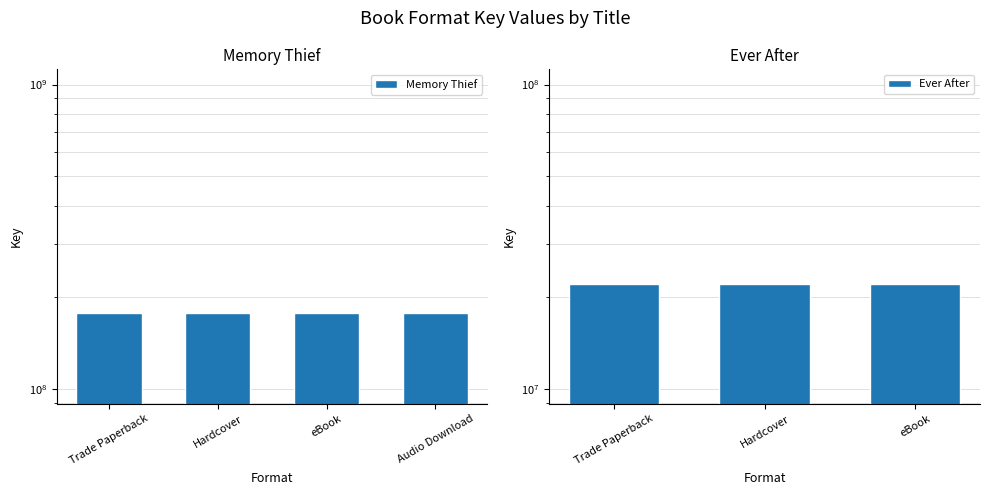

The value of Memory Thief at eBook is 51697416.3. True or false?

False